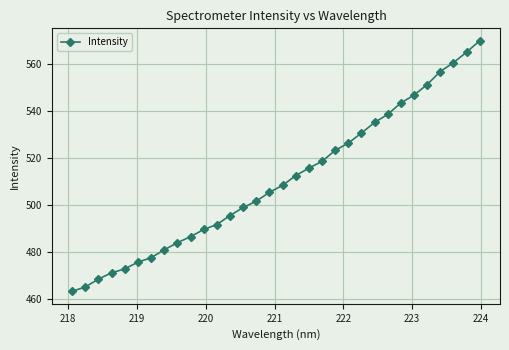

What is the sum of all values?

16328.0